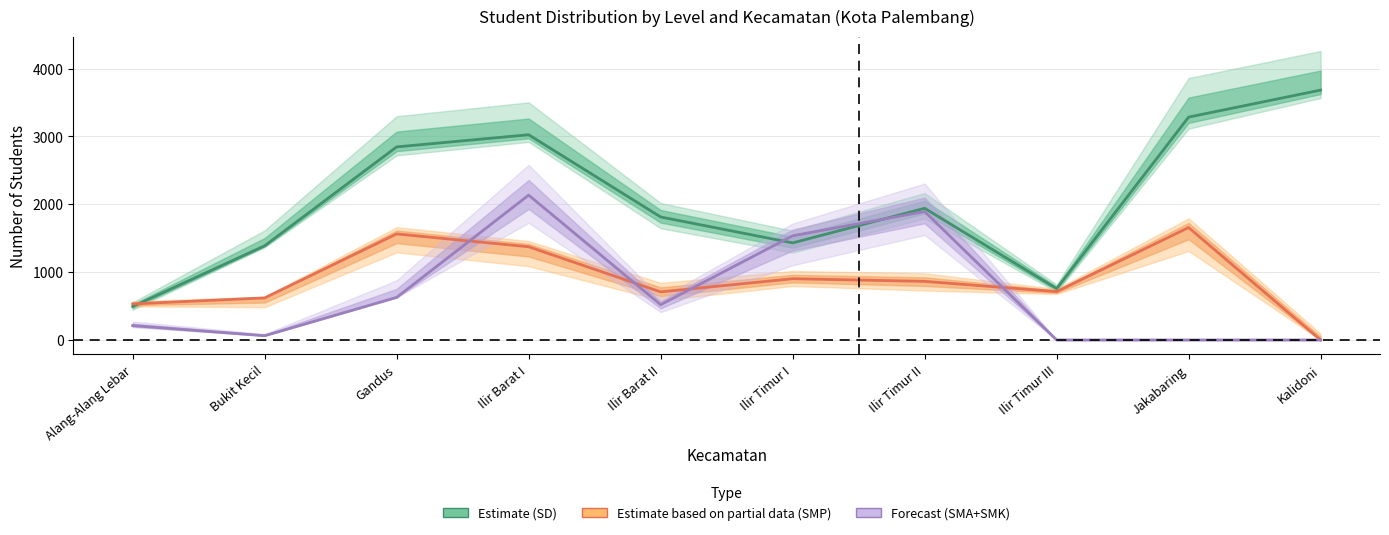

Which series has the largest total across all categories?

Estimate (SD)